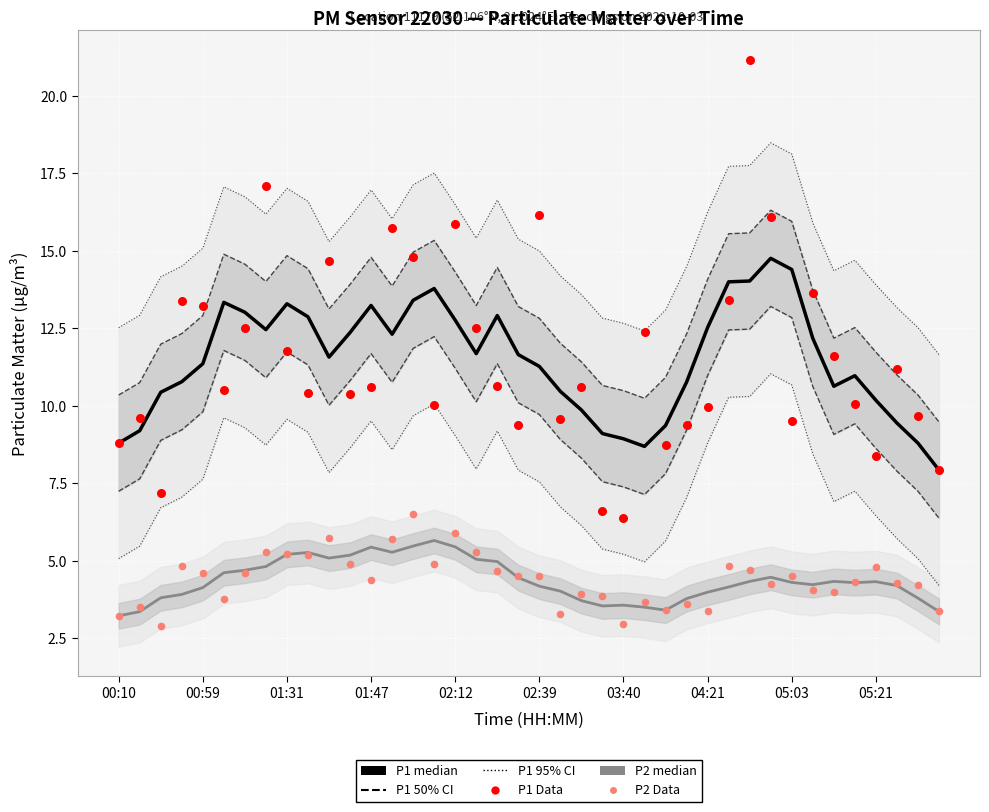

At how many categories does at least one series exceed 3?

40